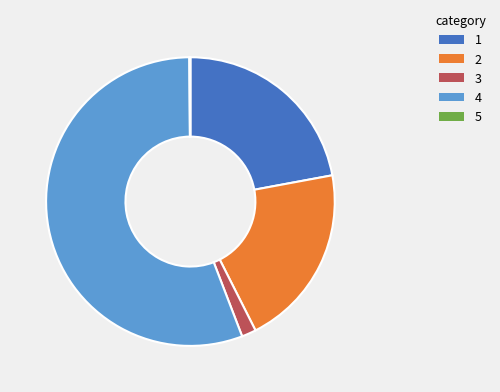

Which slice is the largest?

4